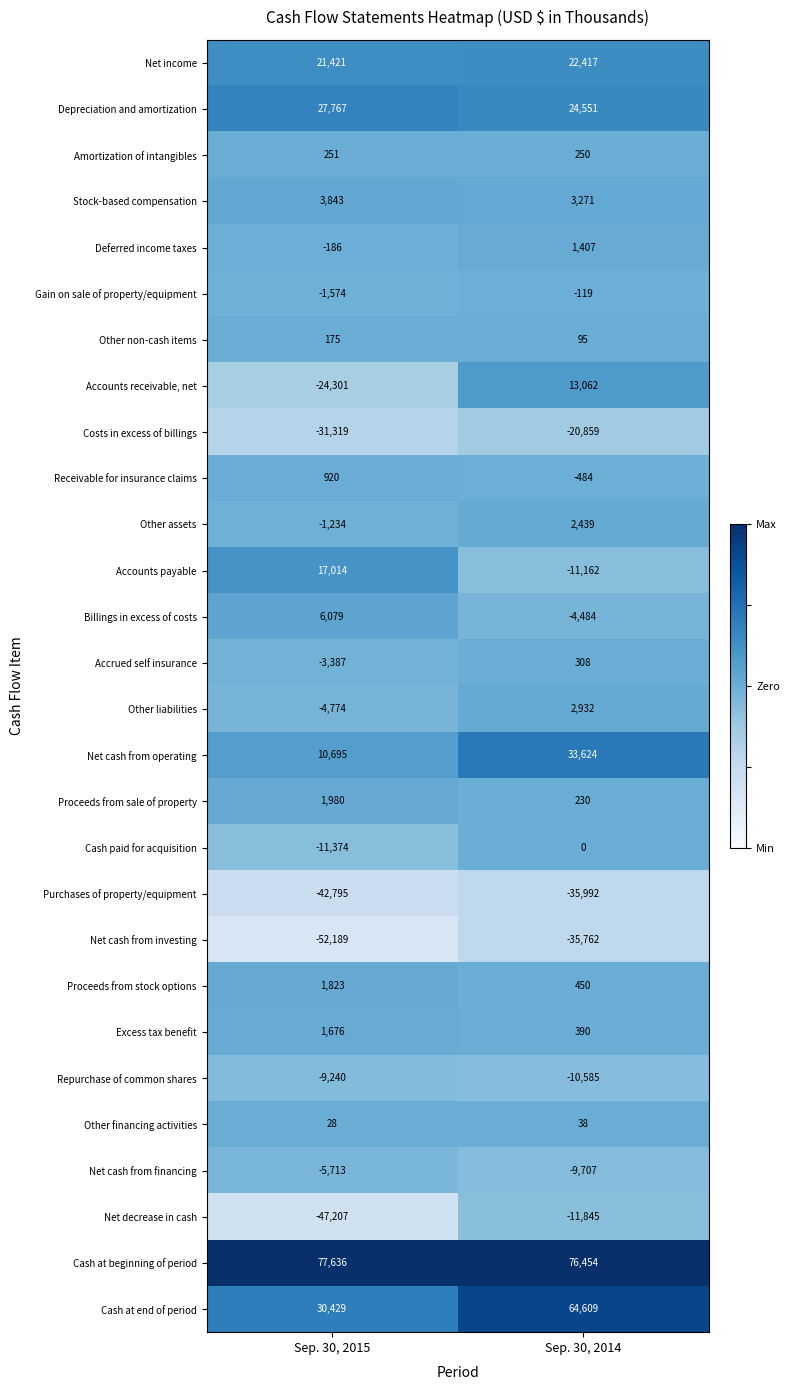

True or false: Net cash from investing has a value of -92238 at Sep. 30, 2015.

False